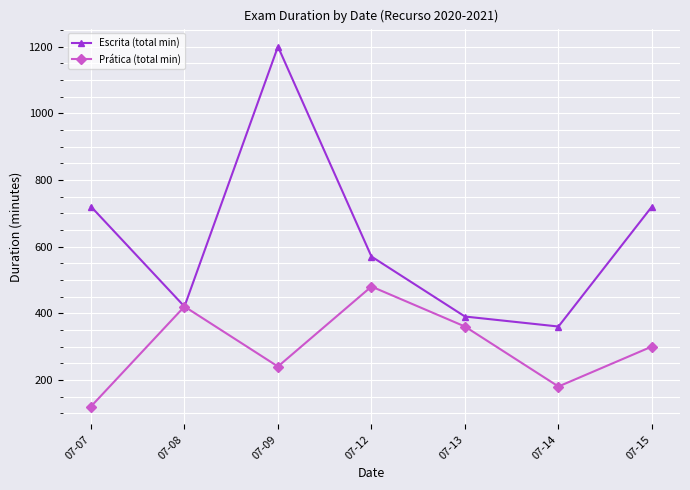

Reading right to left, what are all the values shown in this chart?

Escrita (total min): 07-15=720	07-14=360	07-13=390	07-12=570	07-09=1200	07-08=420	07-07=720
Prática (total min): 07-15=300	07-14=180	07-13=360	07-12=480	07-09=240	07-08=420	07-07=120